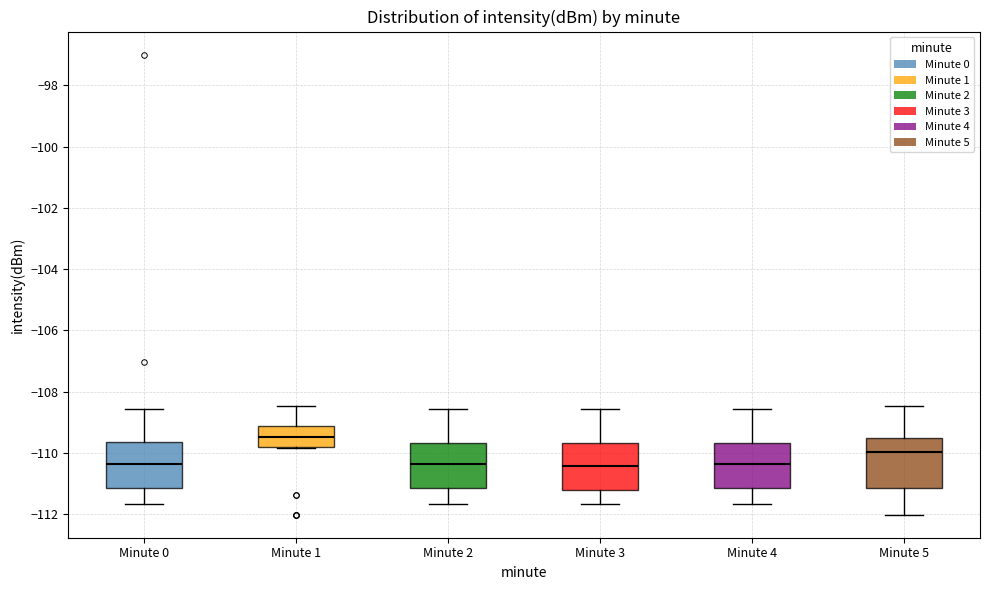

Which box has the highest median line?

Minute 1